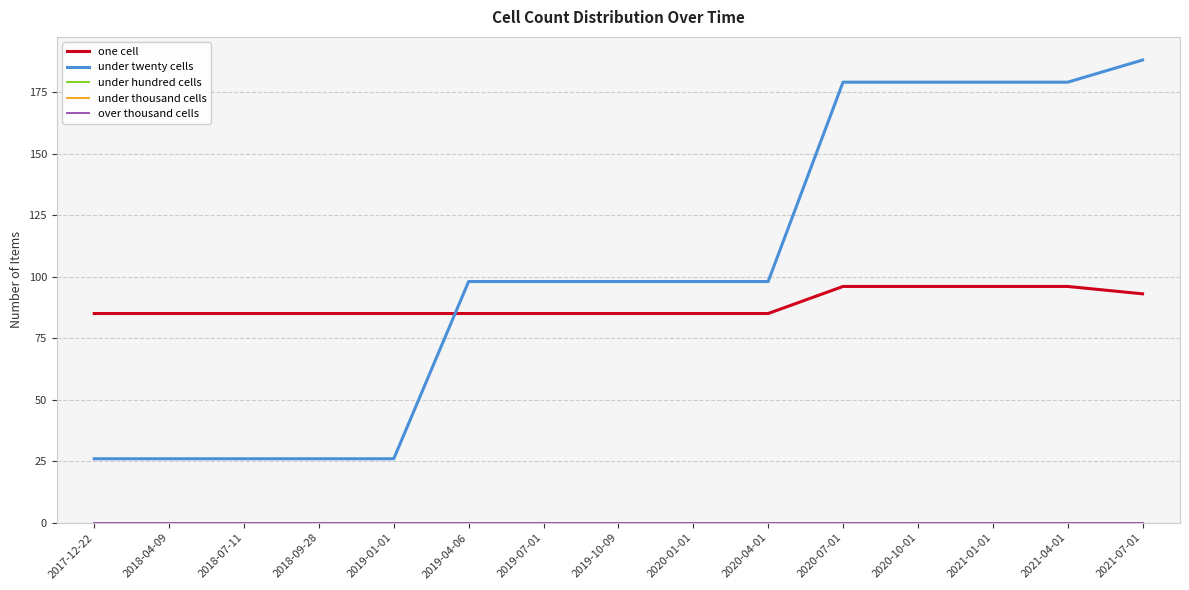

What is the difference between the highest and lowest values at 2019-04-06?

98